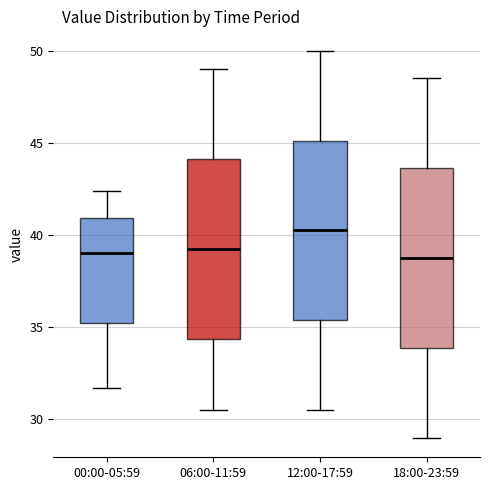

Reading left to right, read every box against the y-axis: the position of its median line, the range the box covers, and the ends of its whiskers. The values are not printed on the chart, so give them approximately, as read against the axis.

00:00-05:59: median 39.0, box 35.0 to 41.0, whiskers 31.5 to 42.5
06:00-11:59: median 39.5, box 34.5 to 44.0, whiskers 30.5 to 49.0
12:00-17:59: median 40.5, box 35.5 to 45.0, whiskers 30.5 to 50.0
18:00-23:59: median 39.0, box 34.0 to 43.5, whiskers 29.0 to 48.5